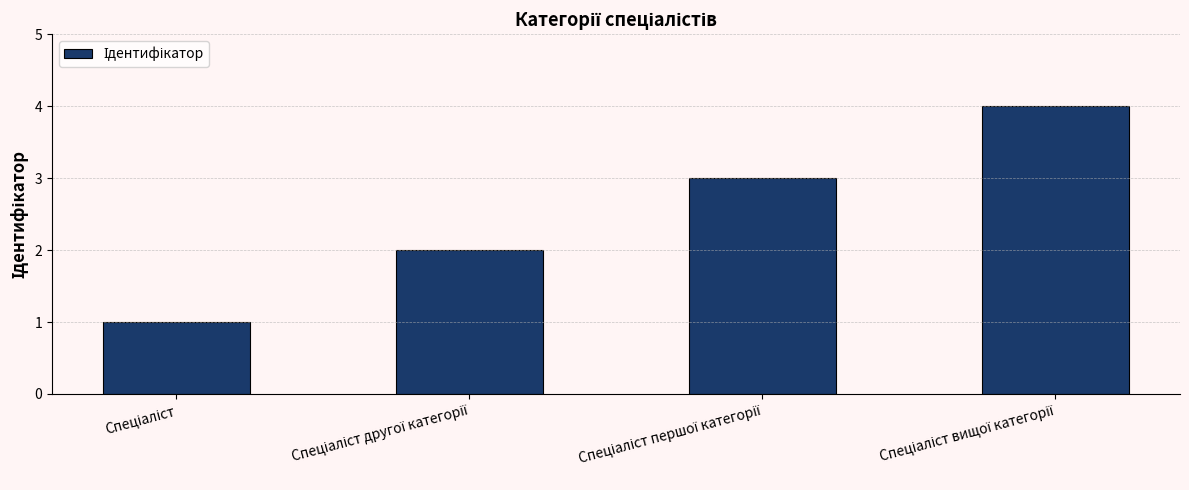

What is the greatest value displayed?

4